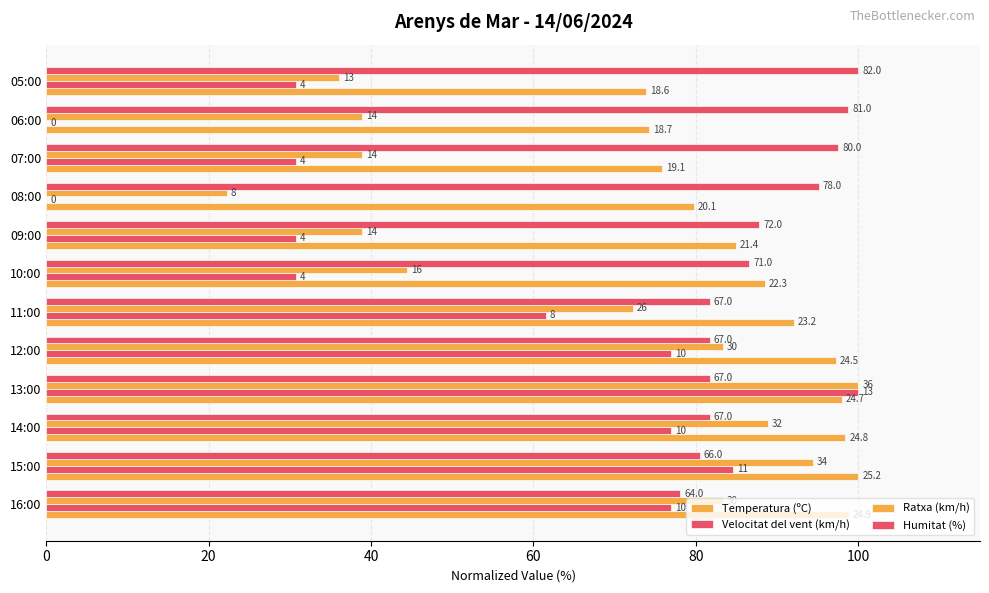

What is the highest value of the Velocitat del vent (km/h) series?

100.0